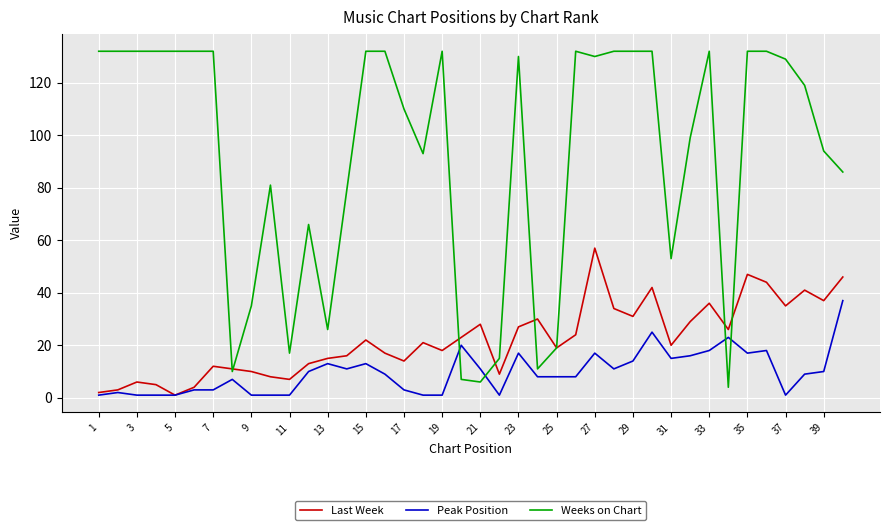

Reading left to right, list all the values displayed in this chart.

Last Week: 2	3	6	5	1	4	12	11	10	8	7	13	15	16	22	17	14	21	18	23	28	9	27	30	19	24	57	34	31	42	20	29	36	26	47	44	35	41	37	46
Peak Position: 1	2	1	1	1	3	3	7	1	1	1	10	13	11	13	9	3	1	1	20	11	1	17	8	8	8	17	11	14	25	15	16	18	23	17	18	1	9	10	37
Weeks on Chart: 132	132	132	132	132	132	132	10	35	81	17	66	26	79	132	132	110	93	132	7	6	15	130	11	19	132	130	132	132	132	53	99	132	4	132	132	129	119	94	86